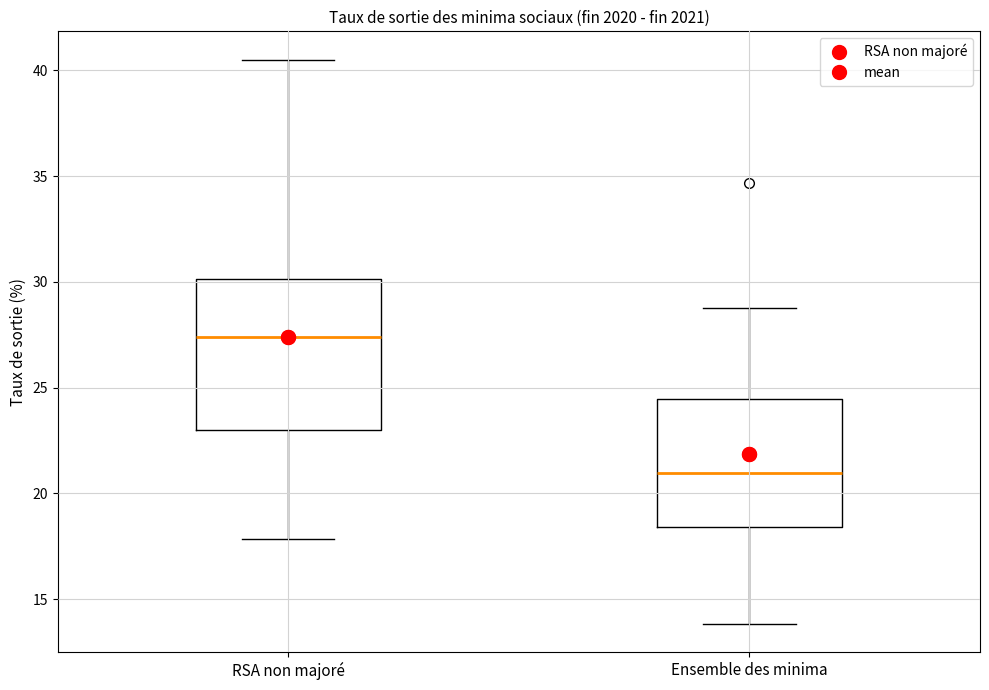

Which box has the lowest median line?

Ensemble des minima